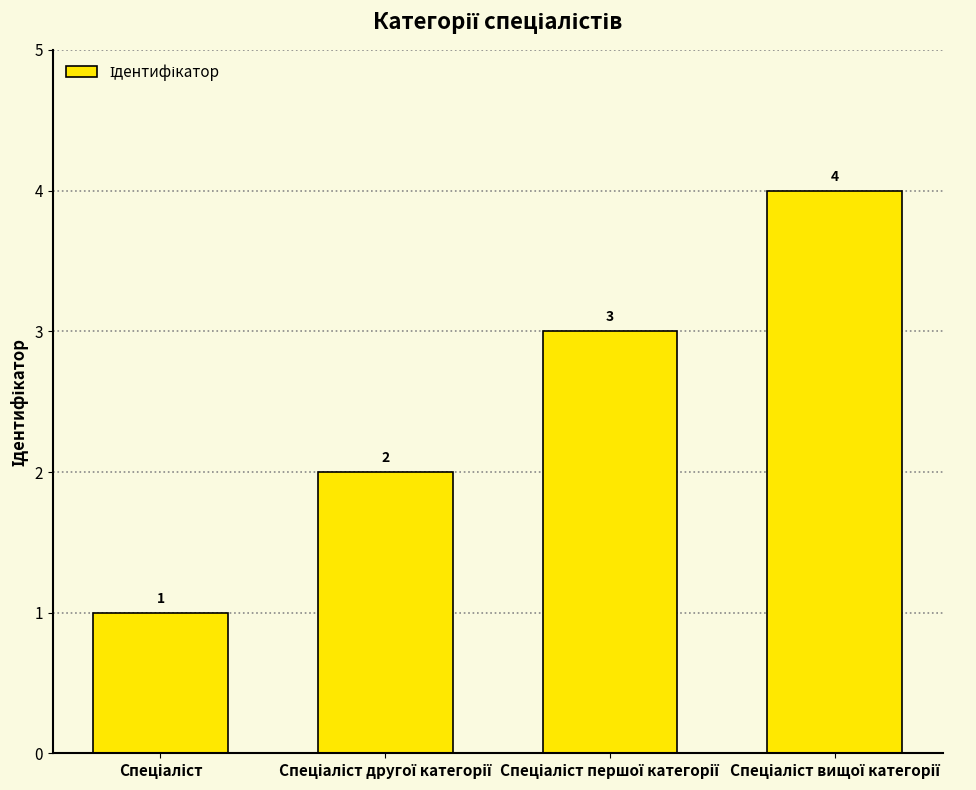

What is the difference between the maximum and minimum values?

3